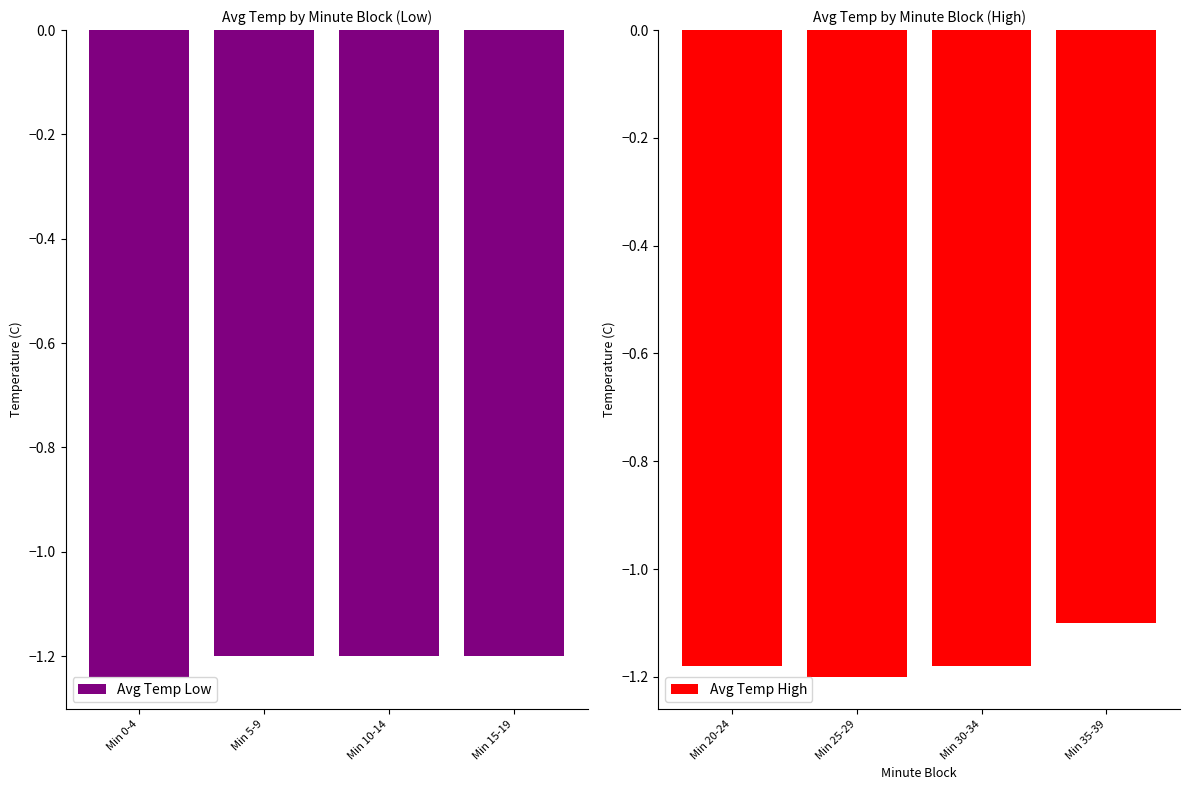

The Avg Temp Low series shows -1.2 at Min 15-19. True or false?

True